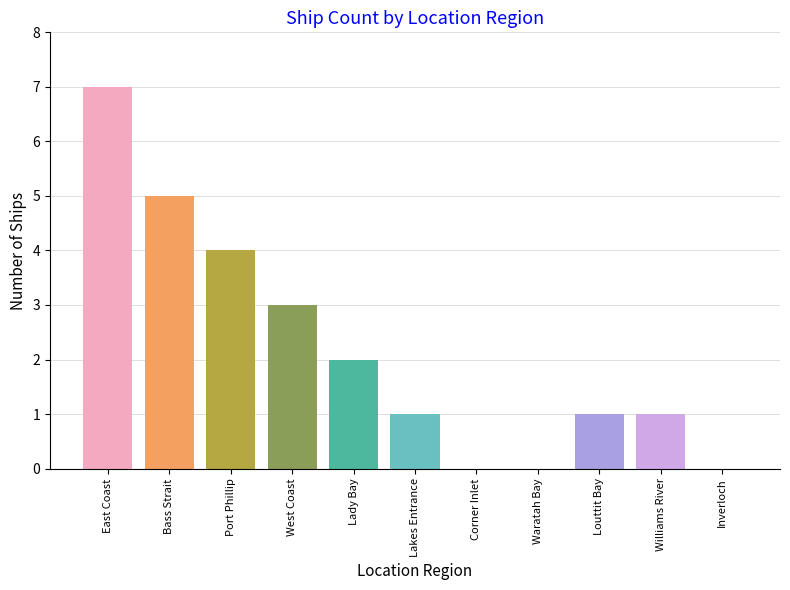

What is the average value?

2